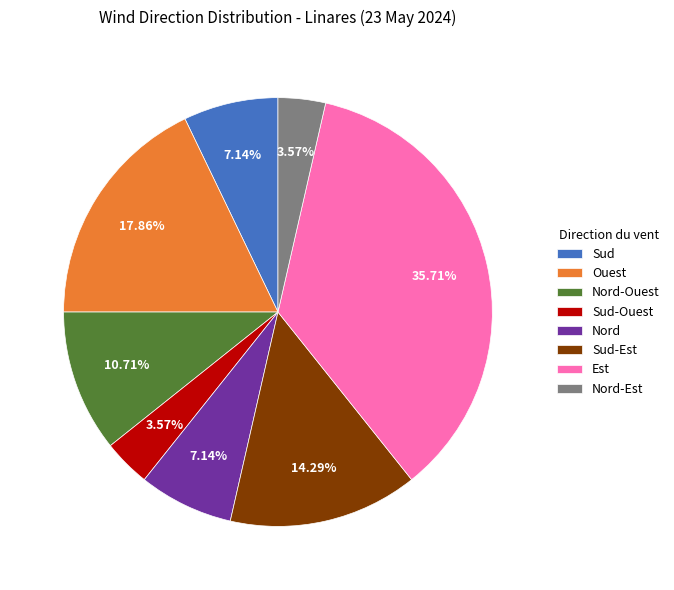

True or false: Sud-Ouest accounts for 15% of the total.

False